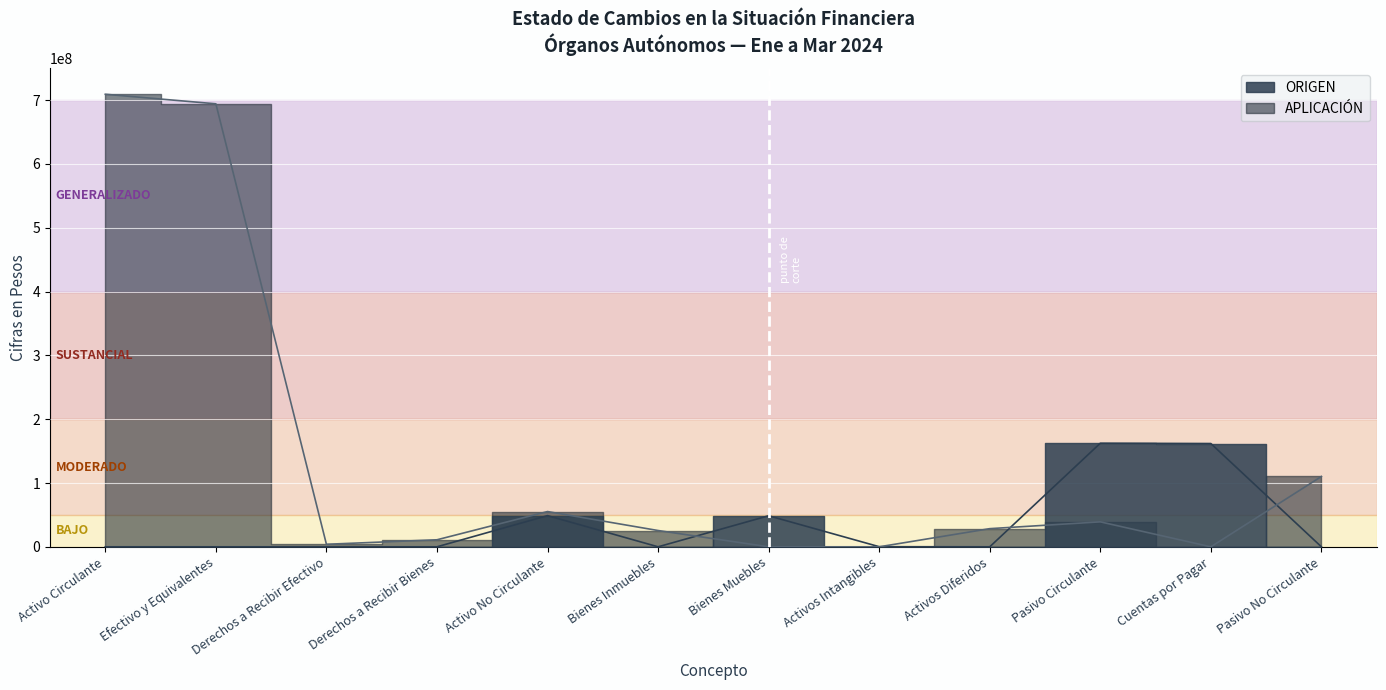

Which series has the largest total across all categories?

APLICACIÓN